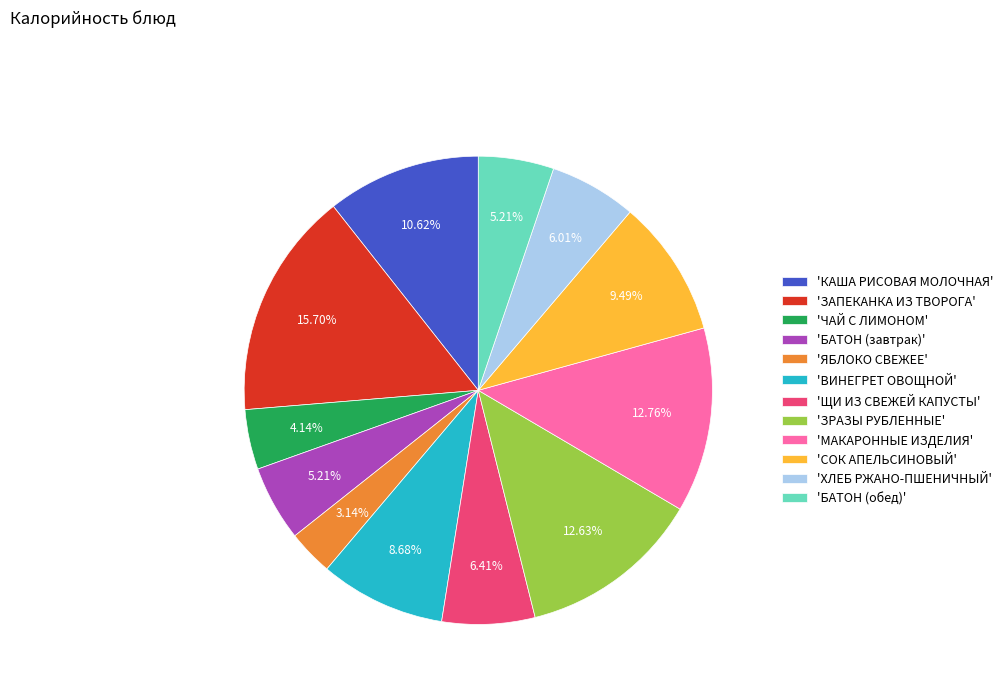

Do 'ВИНЕГРЕТ ОВОЩНОЙ' and 'КАША РИСОВАЯ МОЛОЧНАЯ' together represent more than half of the pie?

No